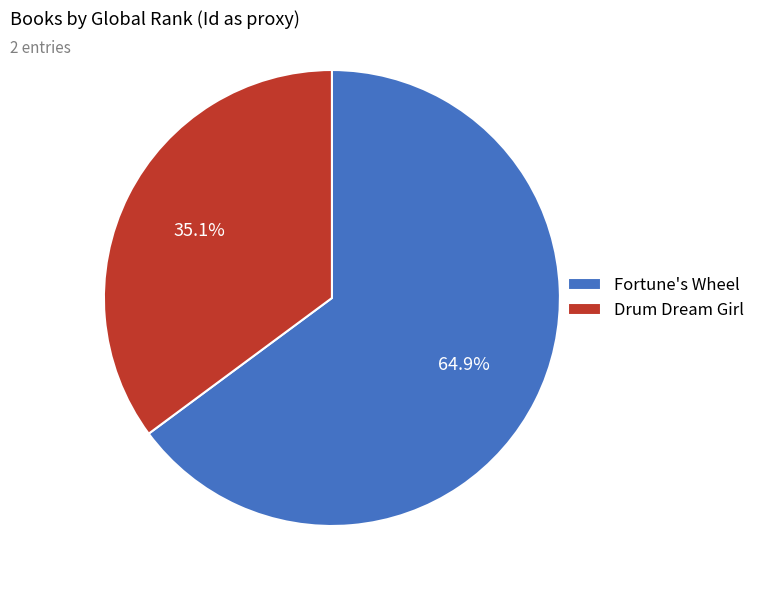

To the nearest percent, what is the difference between the largest and smallest slice percentages?

30%